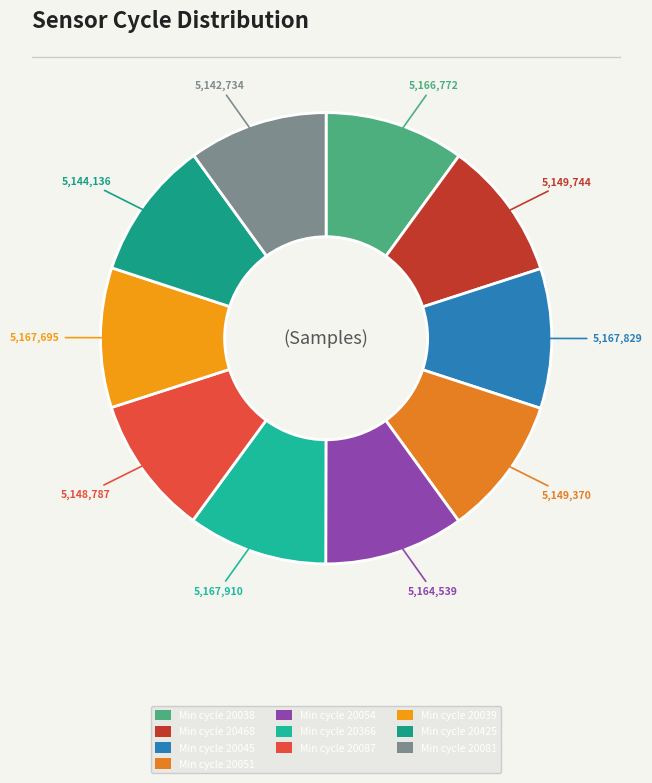

Does any single category account for the majority?

No